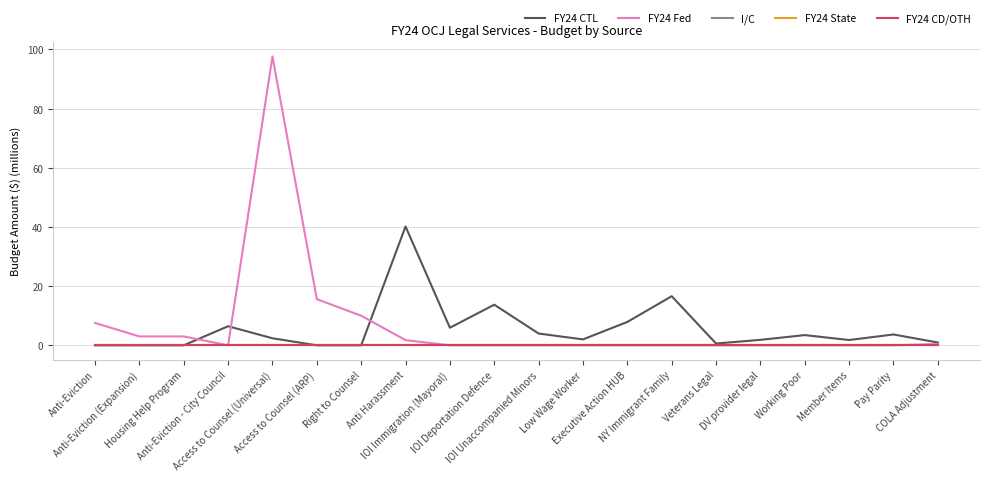

Which series has the widest spread of values?

FY24 Fed